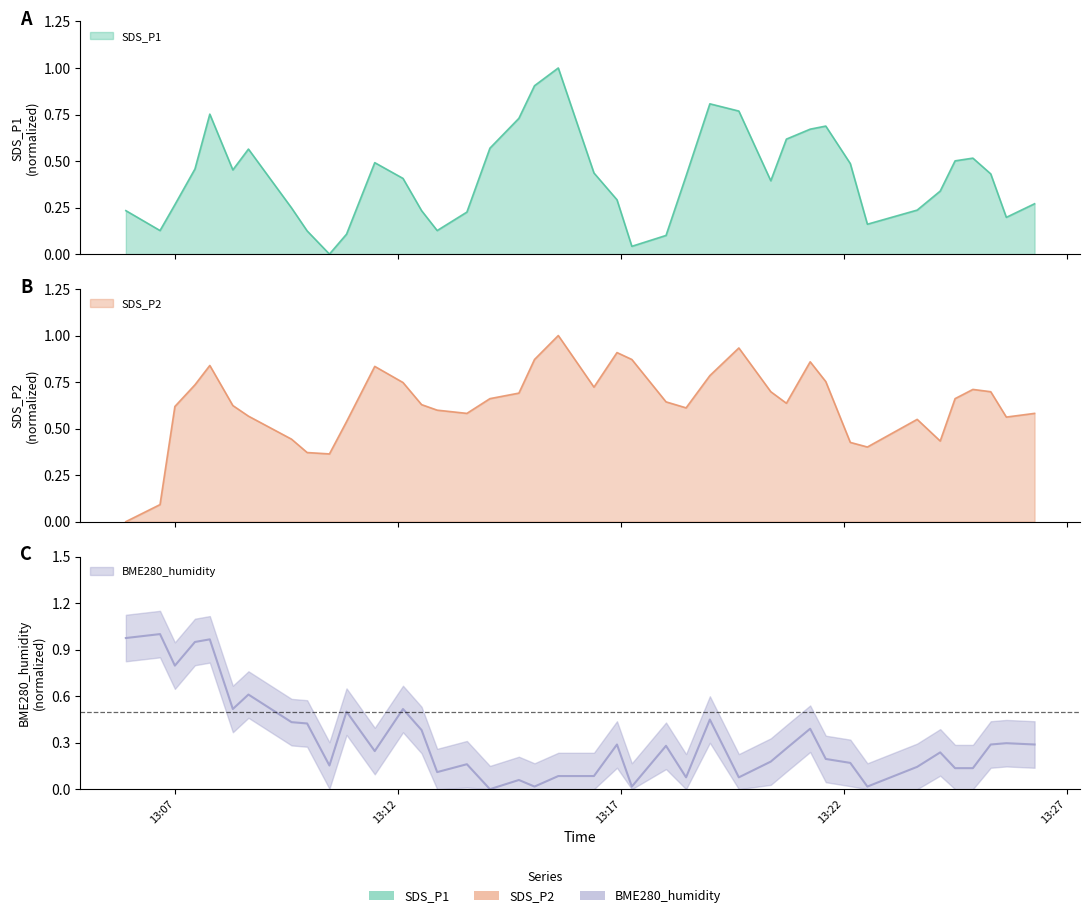

True or false: SDS_P2 and BME280_humidity intersect in this chart.

True